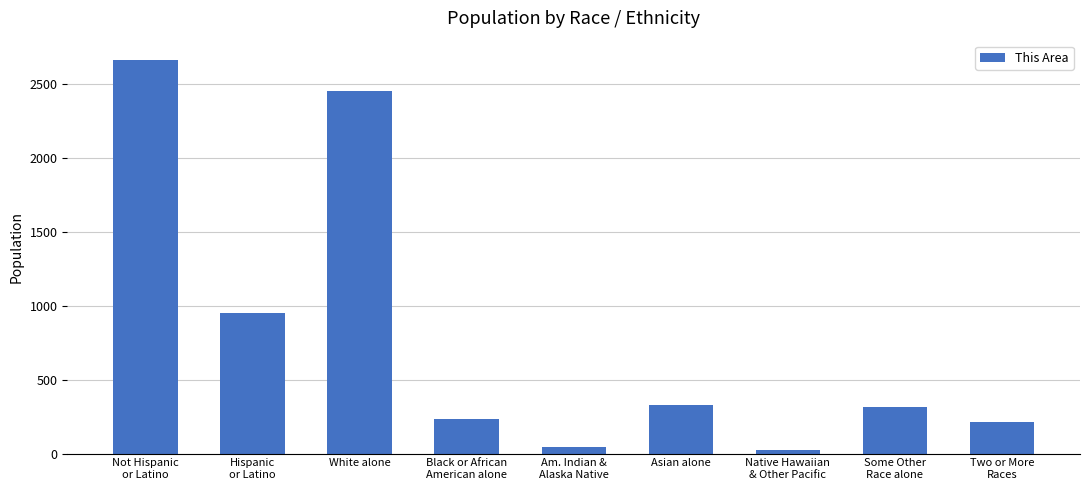

The value at White alone is 2452. True or false?

True